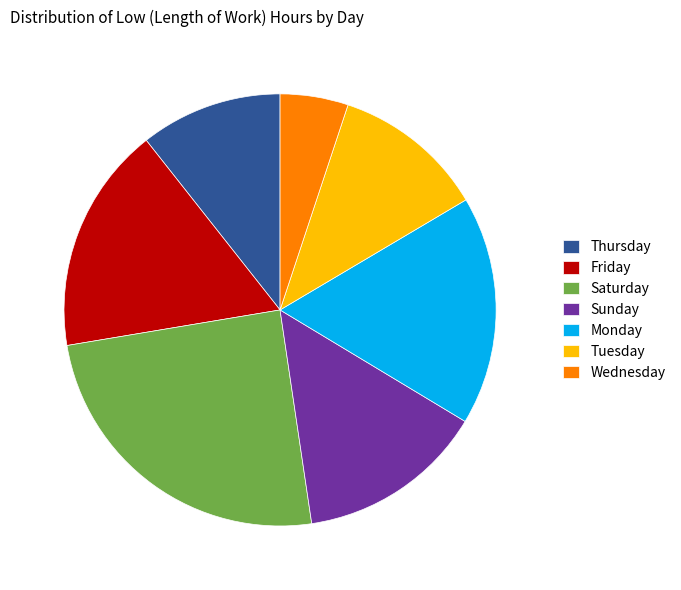

How many slices are in this pie chart?

7